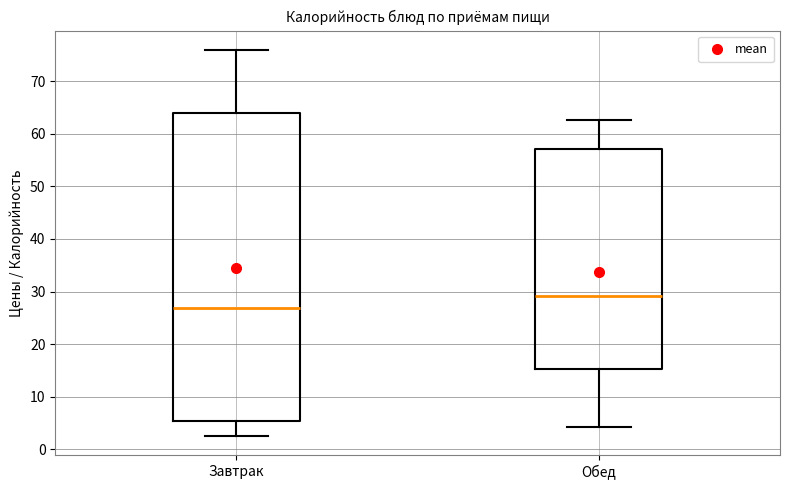

Reading left to right, transcribe this box plot: for each box, give where its median line is, the range the box spans, and where its two whiskers end, as read against the y-axis. The values are not printed on the chart, so give them approximately, as read against the axis.

Завтрак: median 27, box 5 to 64, whiskers 3 to 76
Обед: median 29, box 15 to 57, whiskers 4 to 63